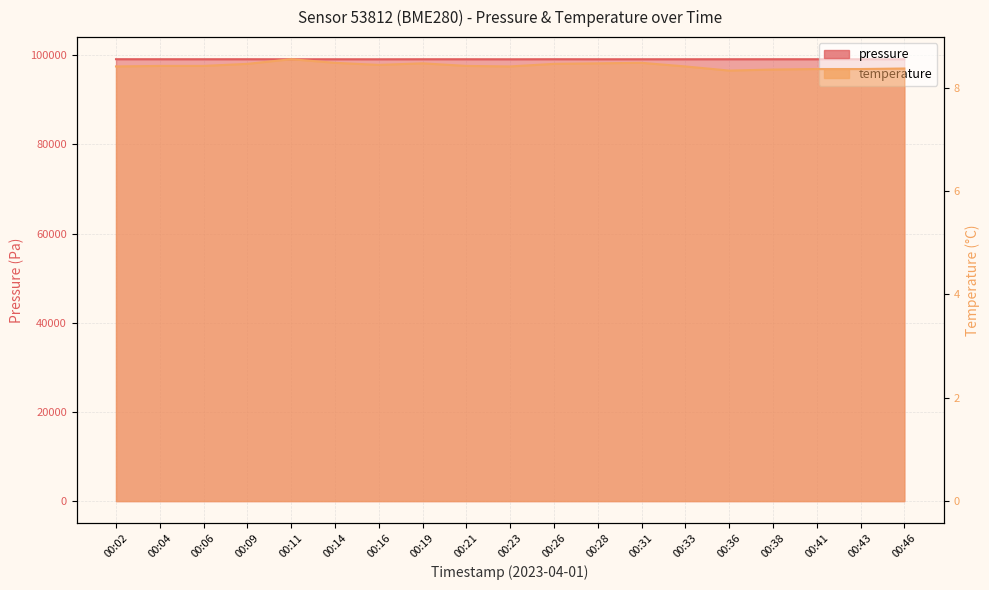

True or false: pressure and temperature cross at least once.

False